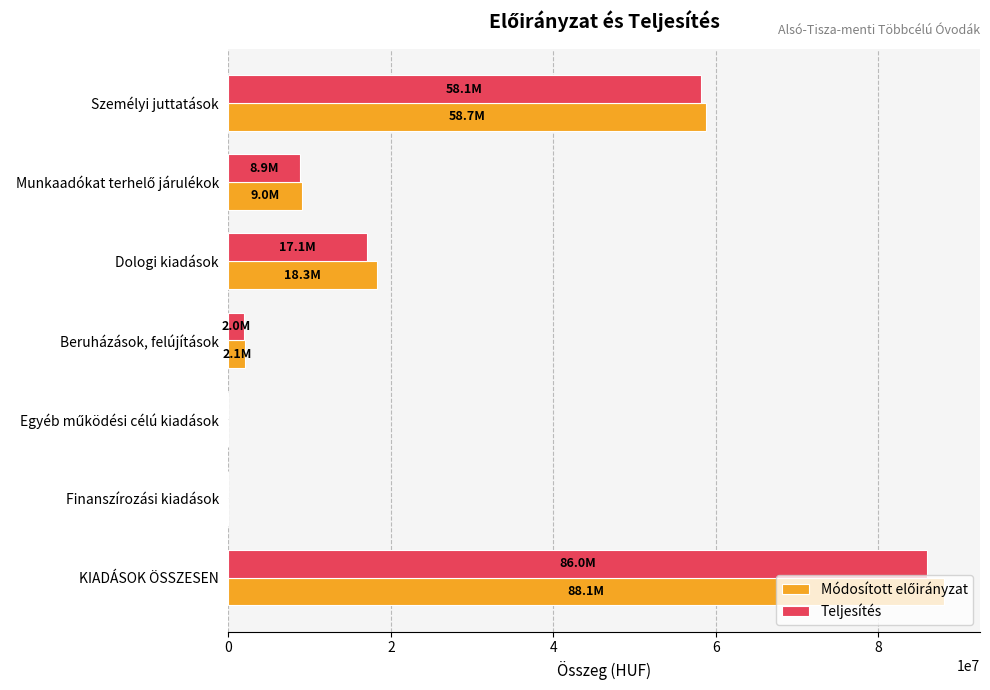

At which category is the sum across all series the highest?

KIADÁSOK ÖSSZESEN